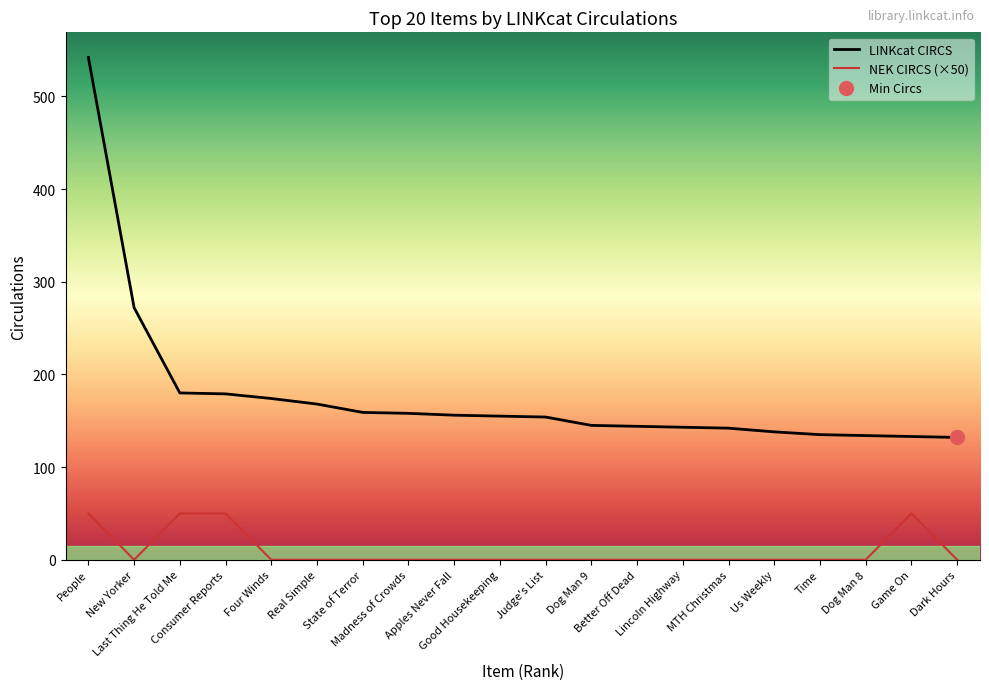

The NEK CIRCS (×50) series shows 0 at Dog Man 8. True or false?

True